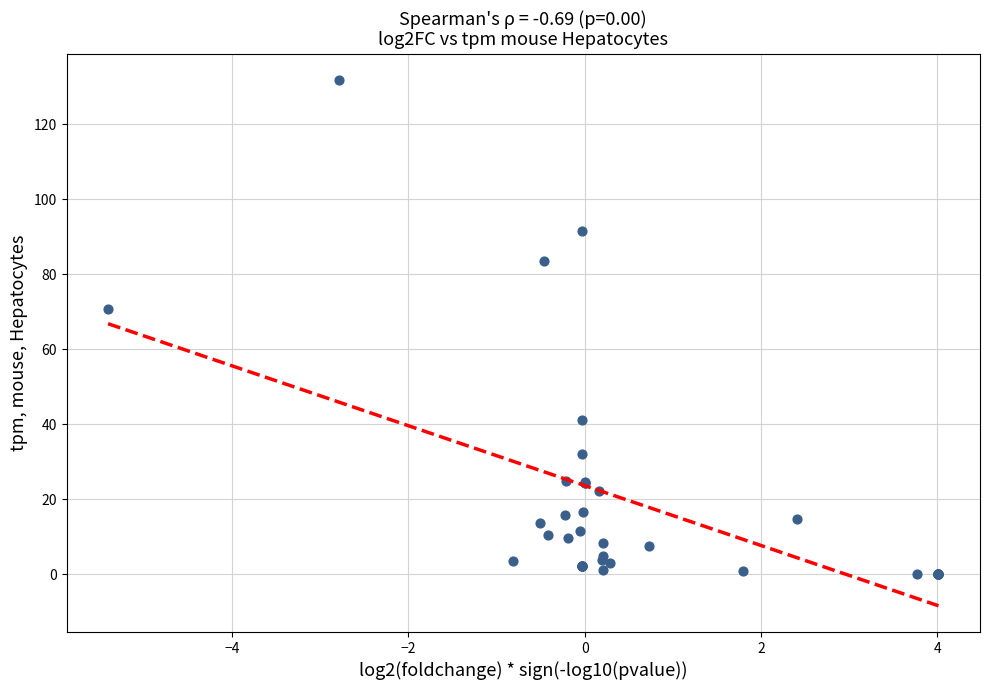

What Y value in the scatter plot is closest to 65?

70.7